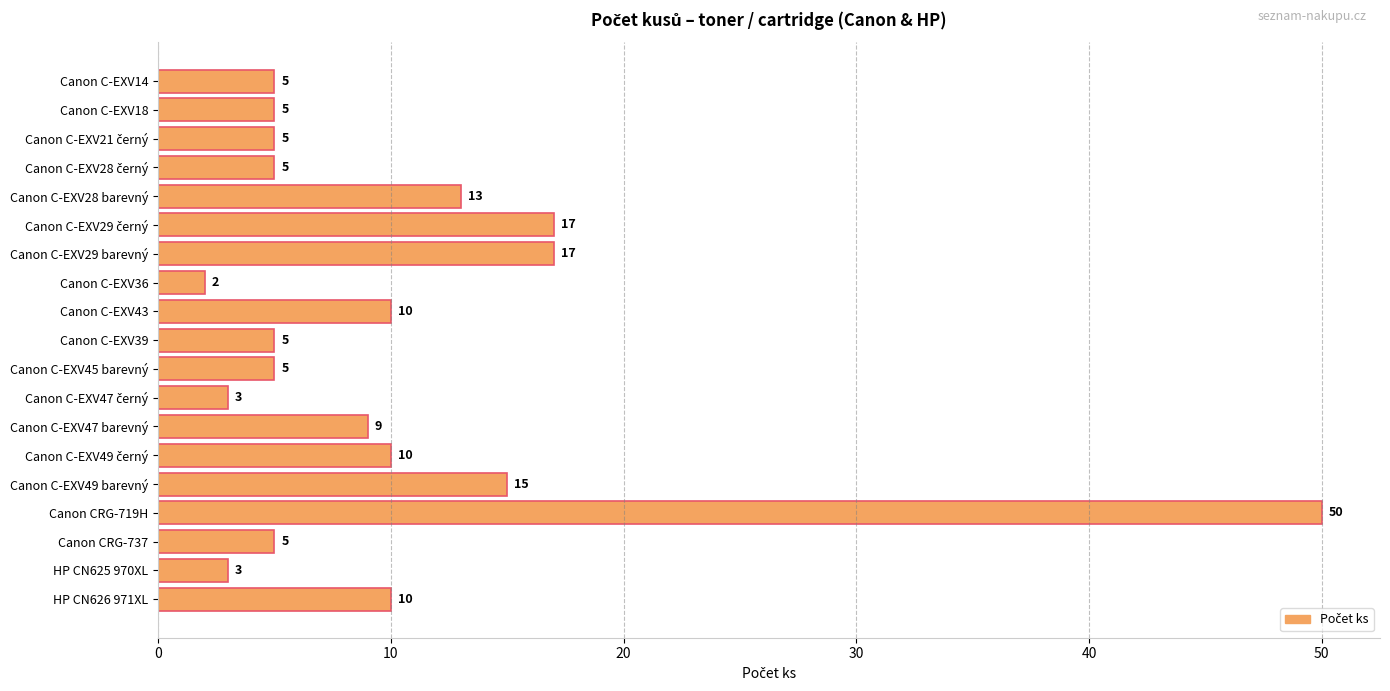

What value does the data have at Canon C-EXV39?

5